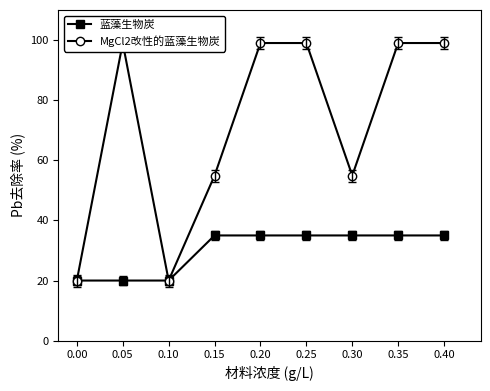

Which series changed the most between 0.25 and 0.35?

蓝藻生物炭